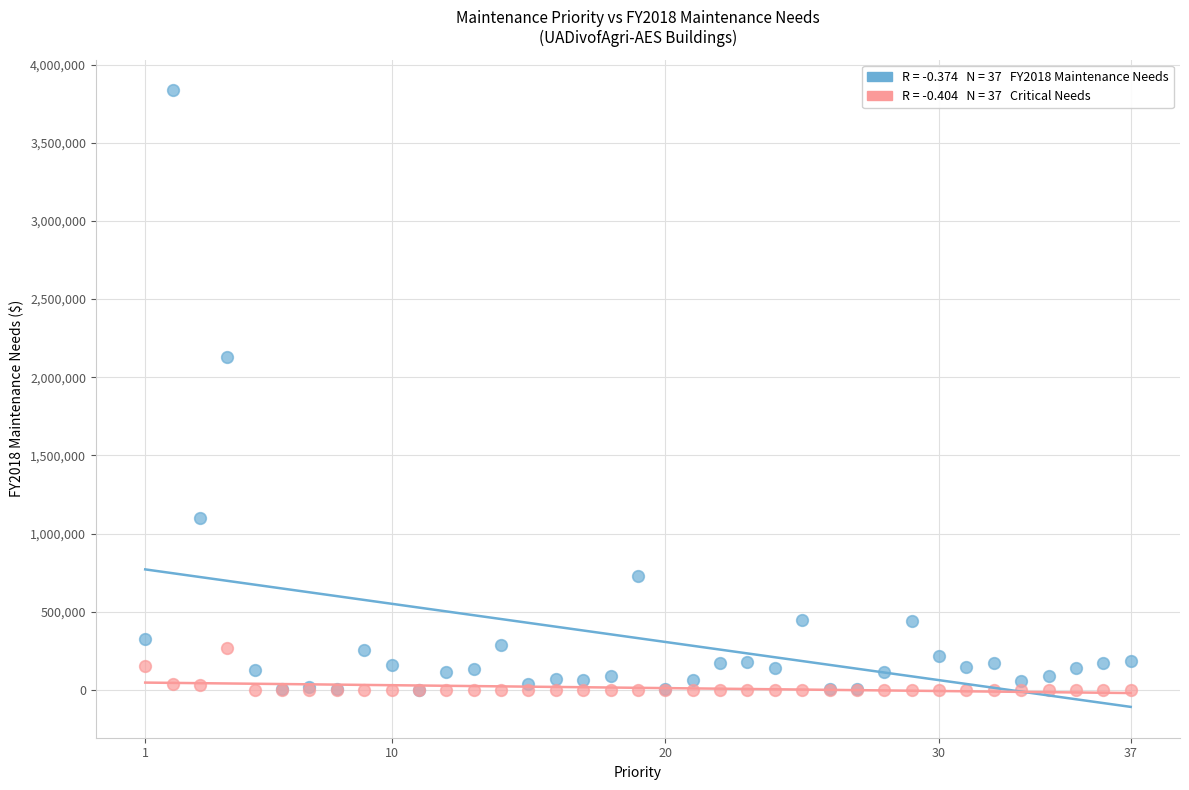

Across all series, what Y value is closest to 1917890?

2129429